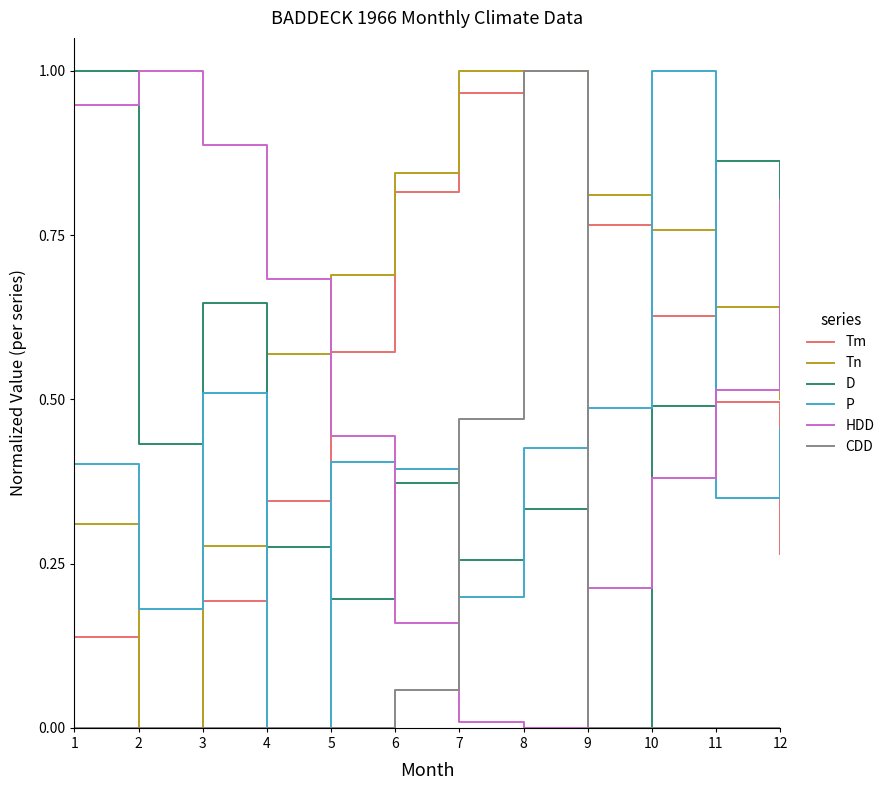

True or false: HDD has a value of 0.0 at 7.

True